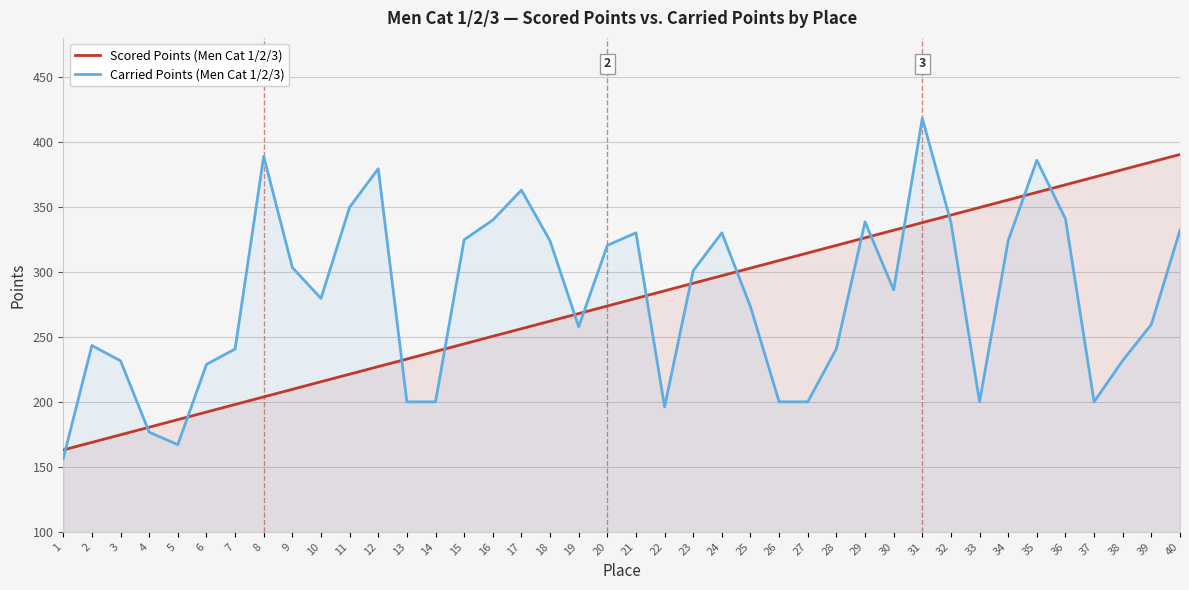

How many lines are shown in the chart?

2